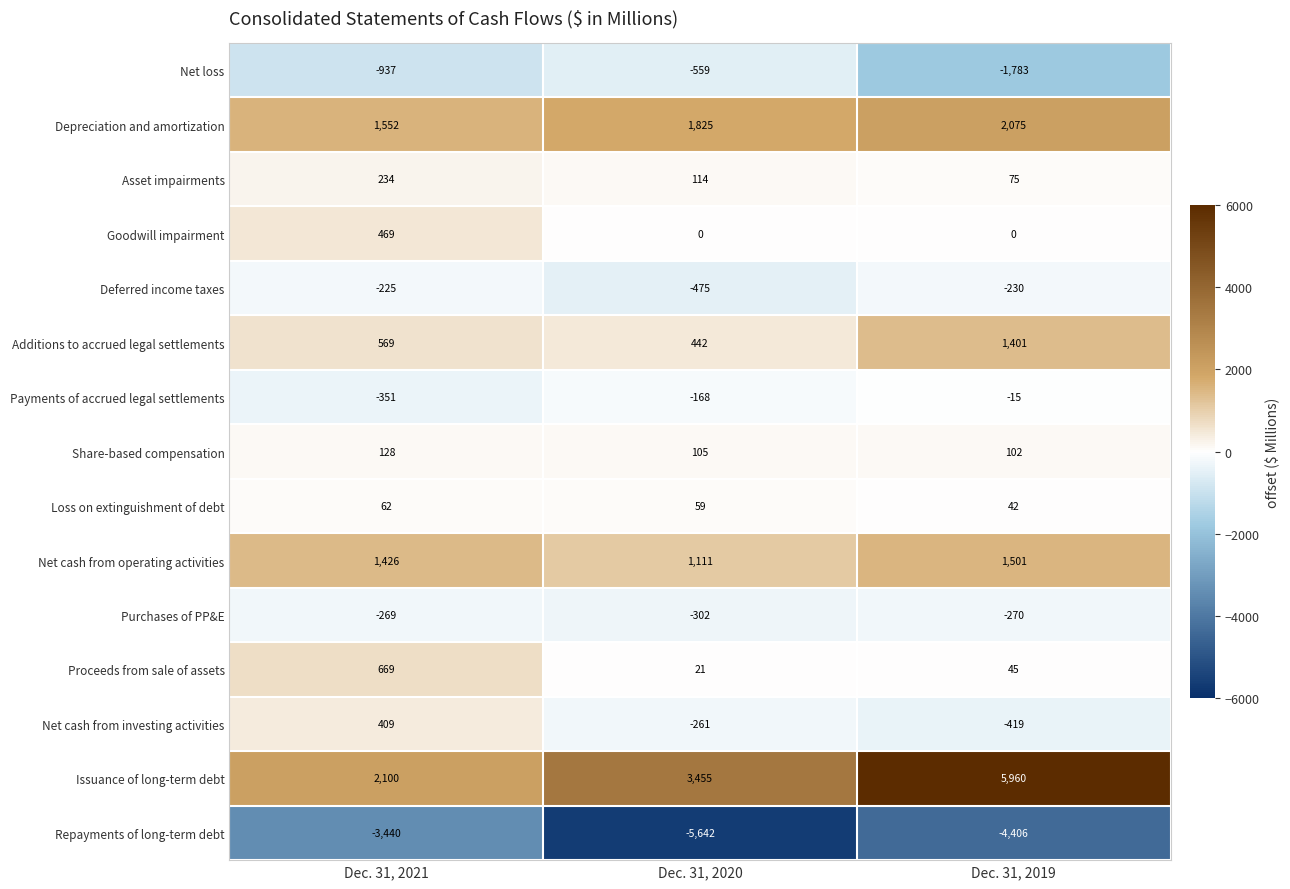

At which category is the sum across all series the highest?

Dec. 31, 2019